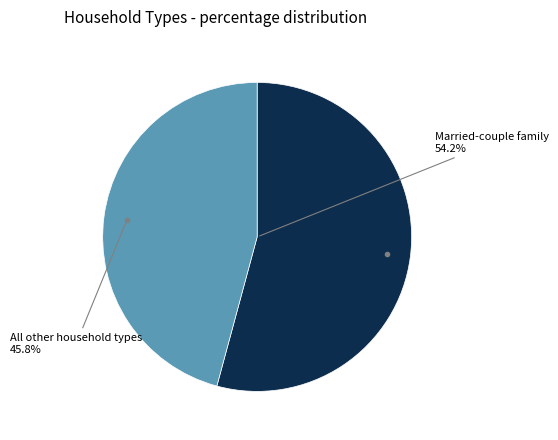

Does any single category account for the majority?

Yes